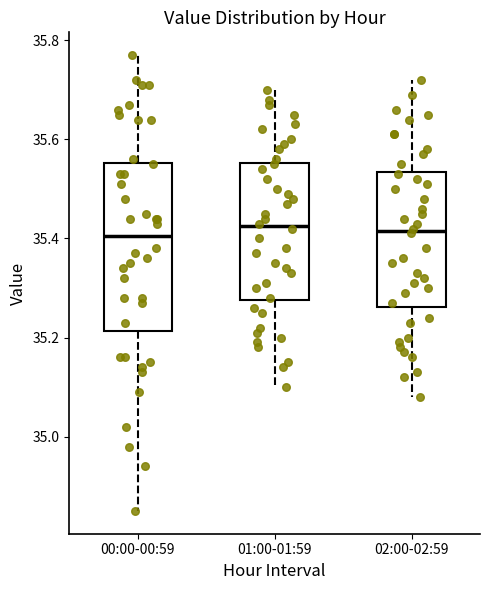

Reading left to right, transcribe this box plot: for each box, give where its median line is, the range the box spans, and where its two whiskers end, as read against the y-axis. The values are not printed on the chart, so give them approximately, as read against the axis.

00:00-00:59: median 35.40, box 35.22 to 35.56, whiskers 34.86 to 35.78
01:00-01:59: median 35.42, box 35.28 to 35.56, whiskers 35.10 to 35.70
02:00-02:59: median 35.42, box 35.26 to 35.54, whiskers 35.08 to 35.72